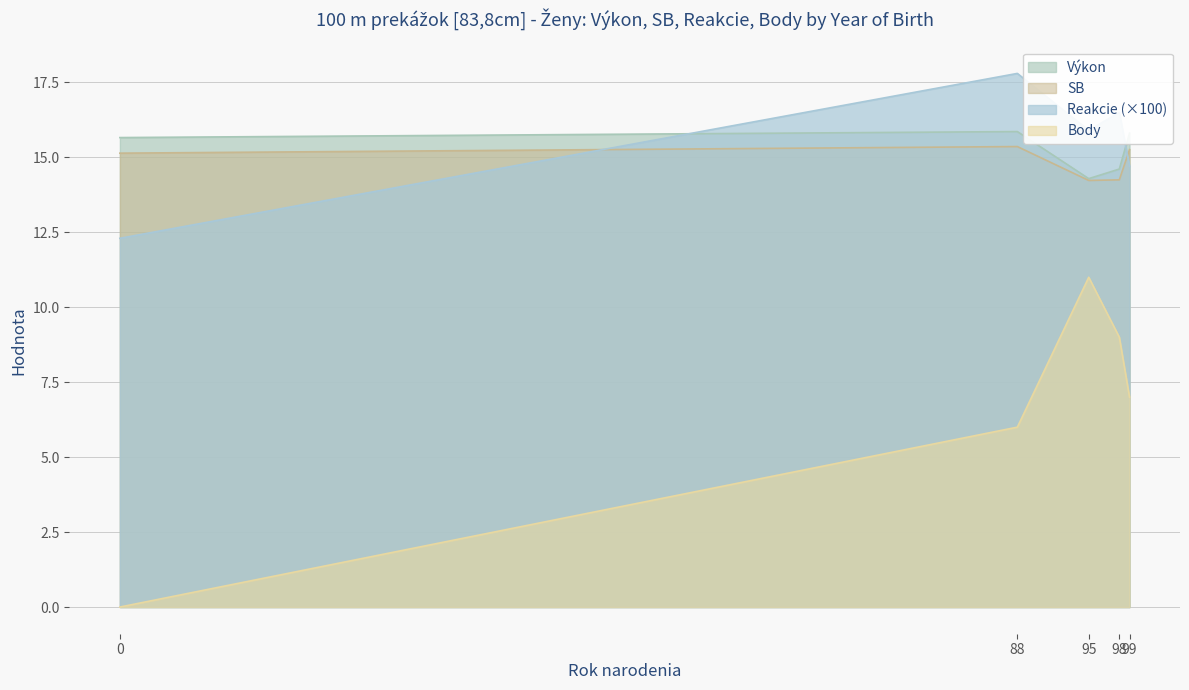

What is the maximum value for Výkon?

15.9